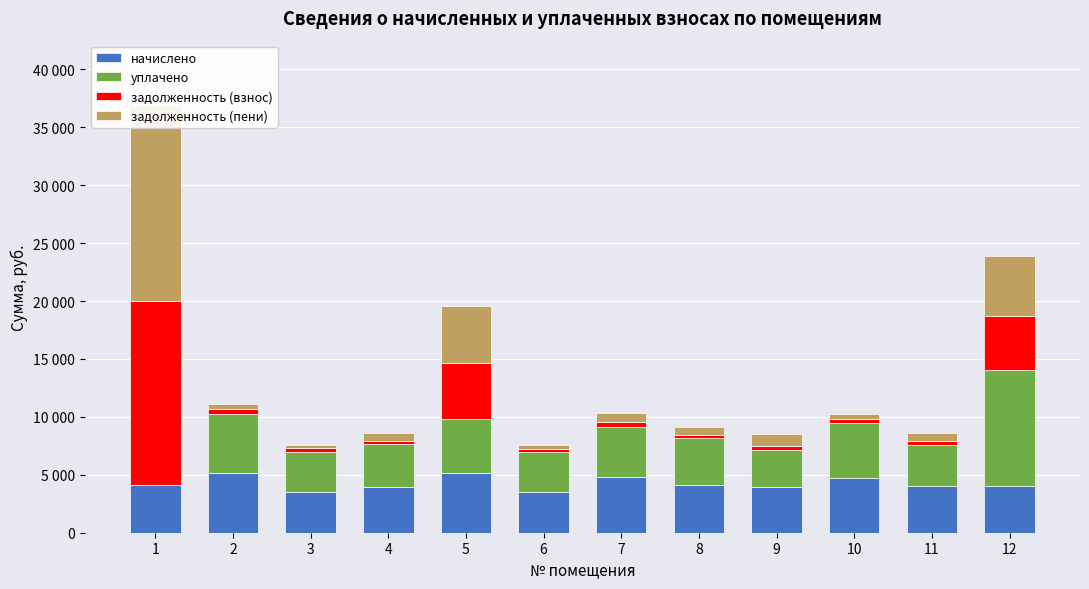

List the series in order of their peak value, highest first.

задолженность (пени), задолженность (взнос), уплачено, начислено